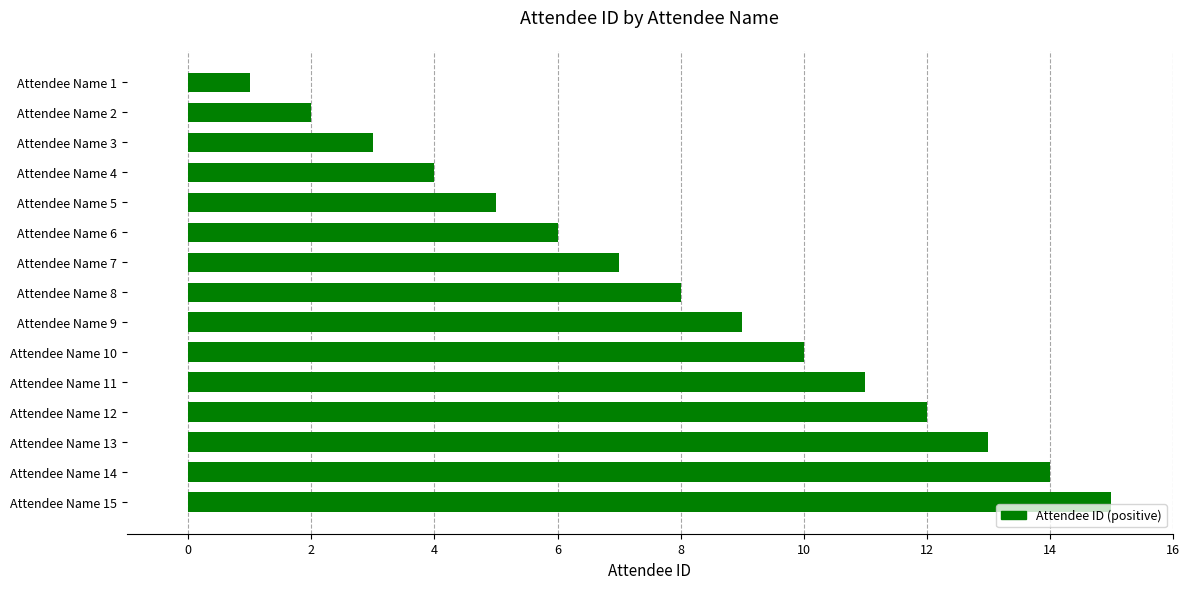

Rank the categories by value from highest to lowest.

Attendee Name 15, Attendee Name 14, Attendee Name 13, Attendee Name 12, Attendee Name 11, Attendee Name 10, Attendee Name 9, Attendee Name 8, Attendee Name 7, Attendee Name 6, Attendee Name 5, Attendee Name 4, Attendee Name 3, Attendee Name 2, Attendee Name 1